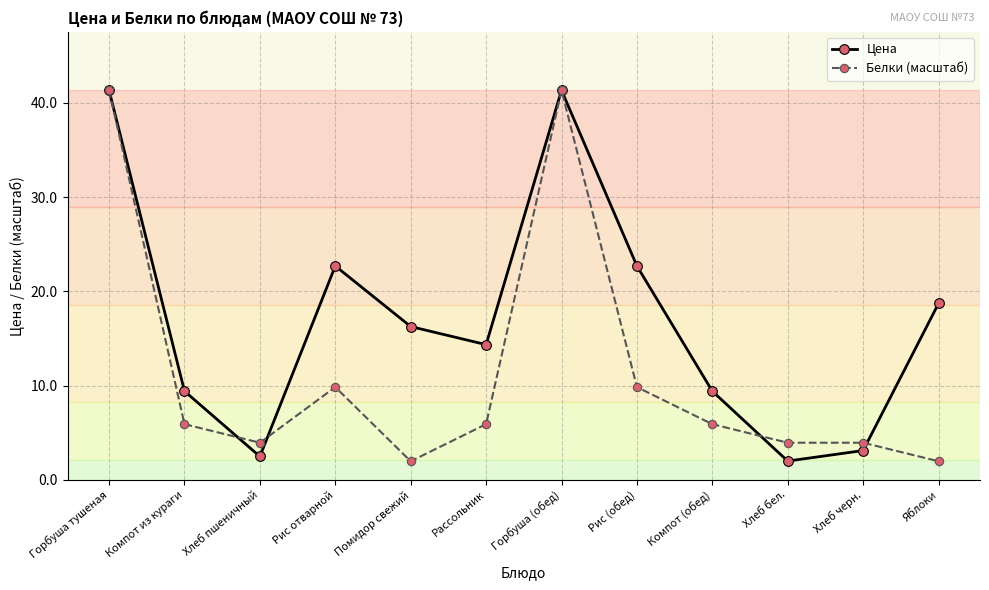

How many interior local peaks does the Цена series have?

2